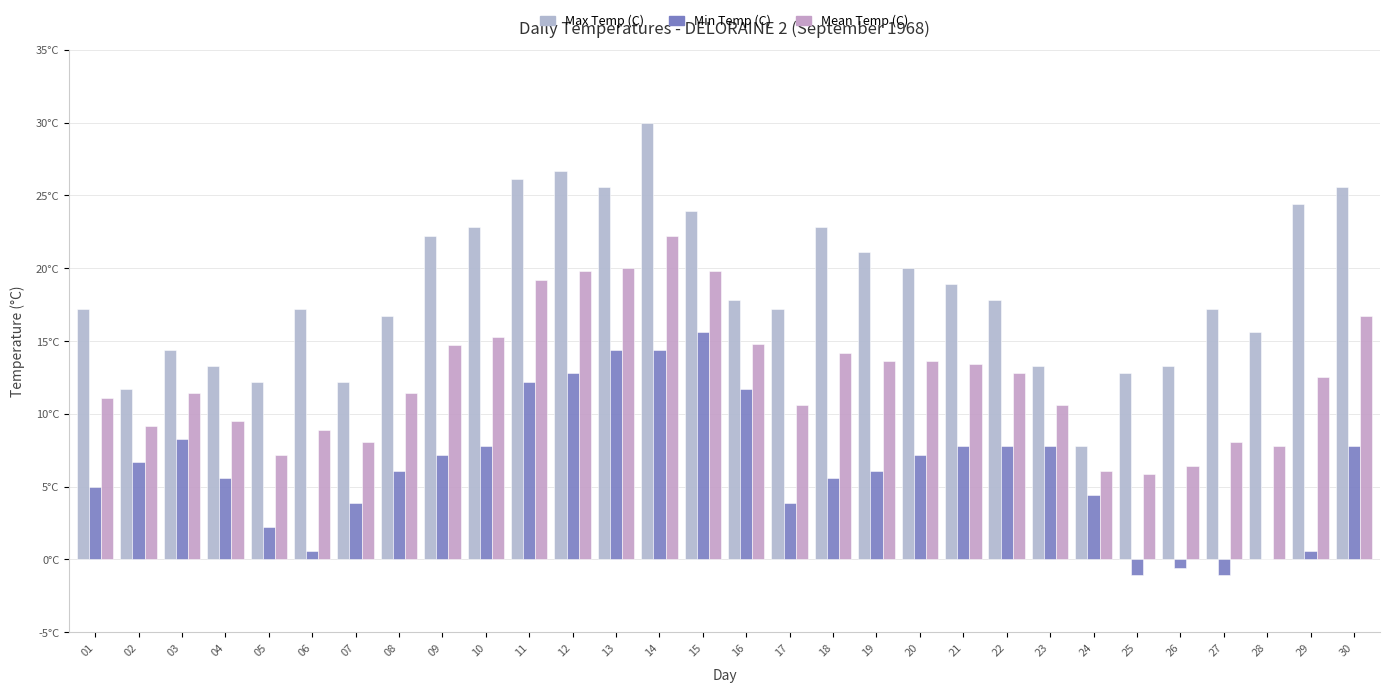

What is the lowest value of the Min Temp (C) series?

-1.1